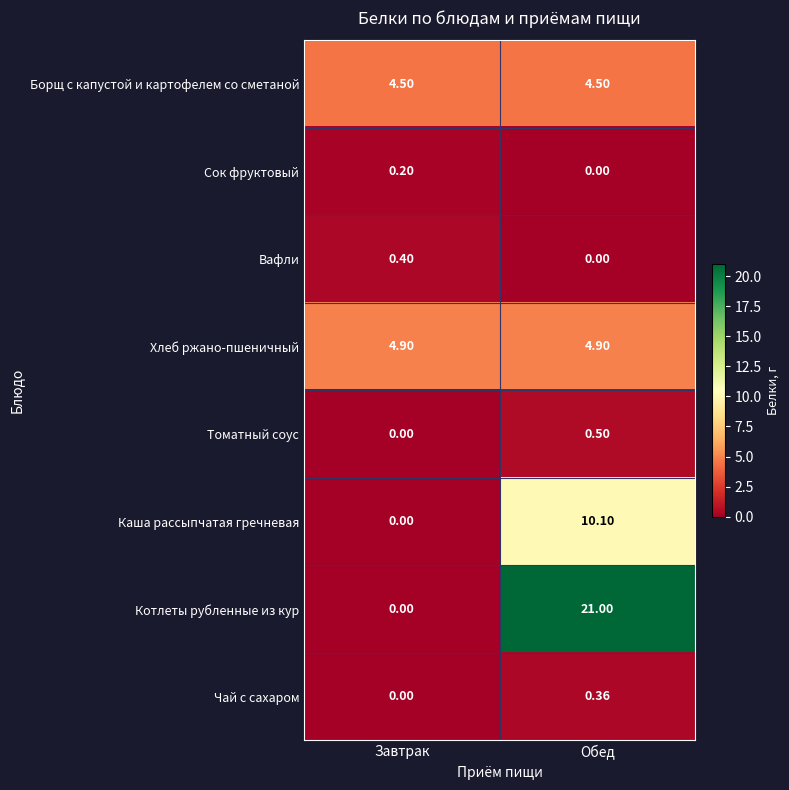

Which series changed the most between Завтрак and Обед?

Котлеты рубленные из кур